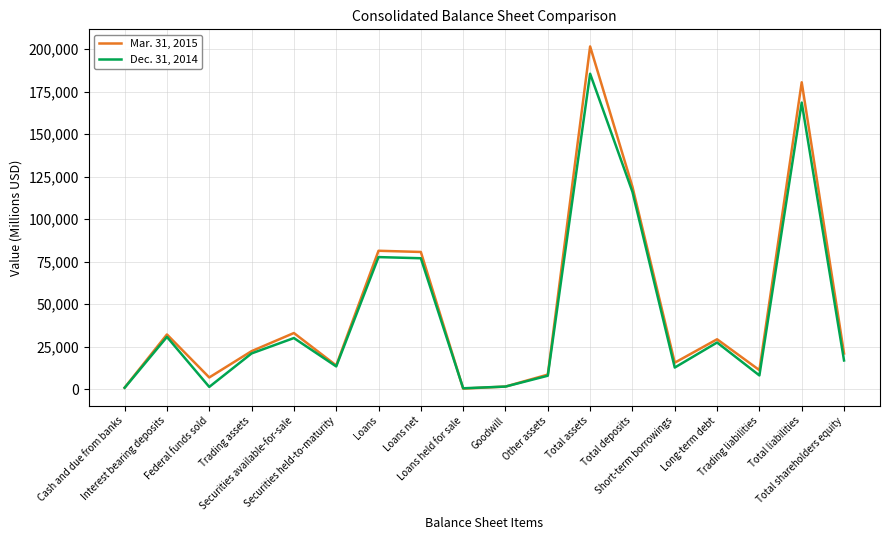

What is the maximum value shown in the chart?

201594